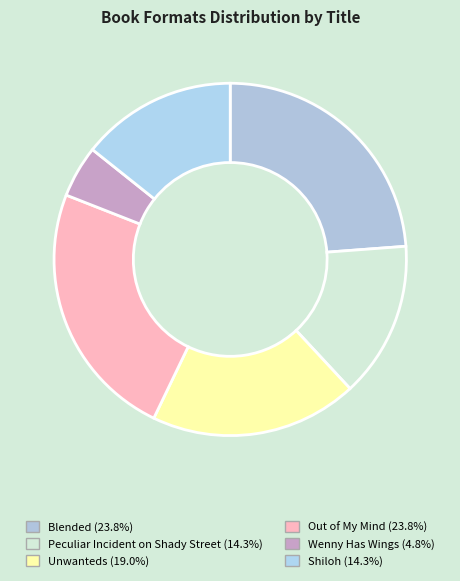

What is the ratio of the value at Peculiar Incident on Shady Street to the value at Blended?

0.6